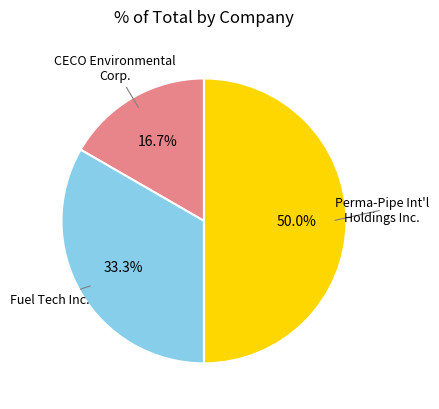

Rank the categories by value from highest to lowest.

Perma-Pipe International Holdings Inc., Fuel Tech Inc., CECO Environmental Corp.